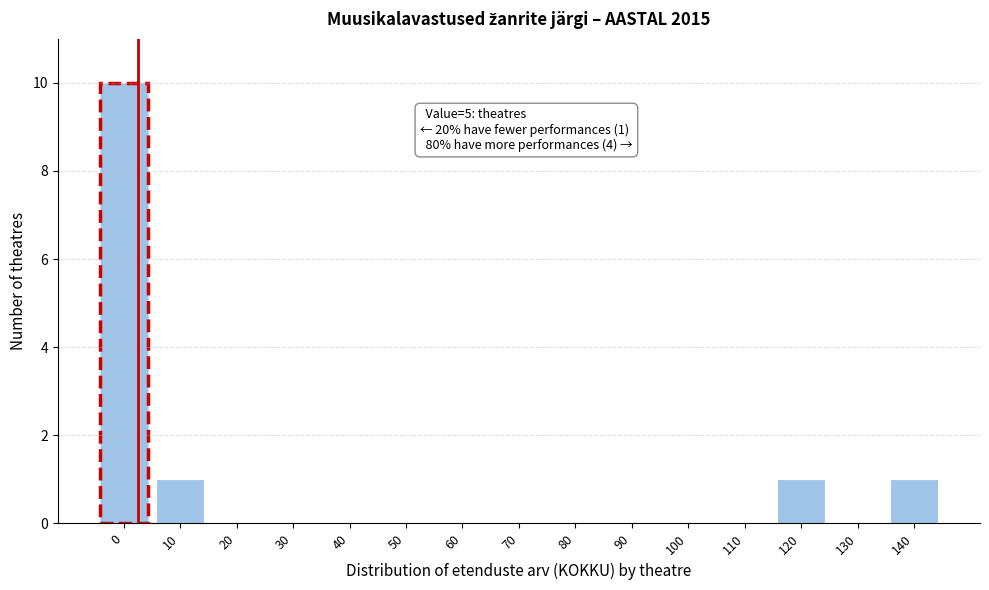

Reading left to right, what are all the values shown in this chart?

0=10	10=1	20=0	30=0	40=0	50=0	60=0	70=0	80=0	90=0	100=0	110=0	120=1	130=0	140=1